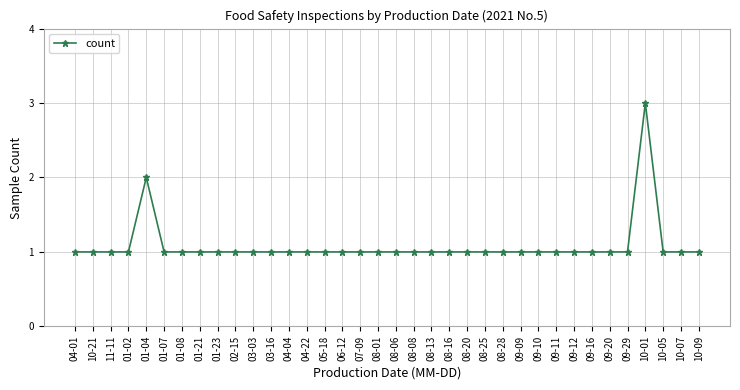

True or false: the data shows 0 at 10-05.

False